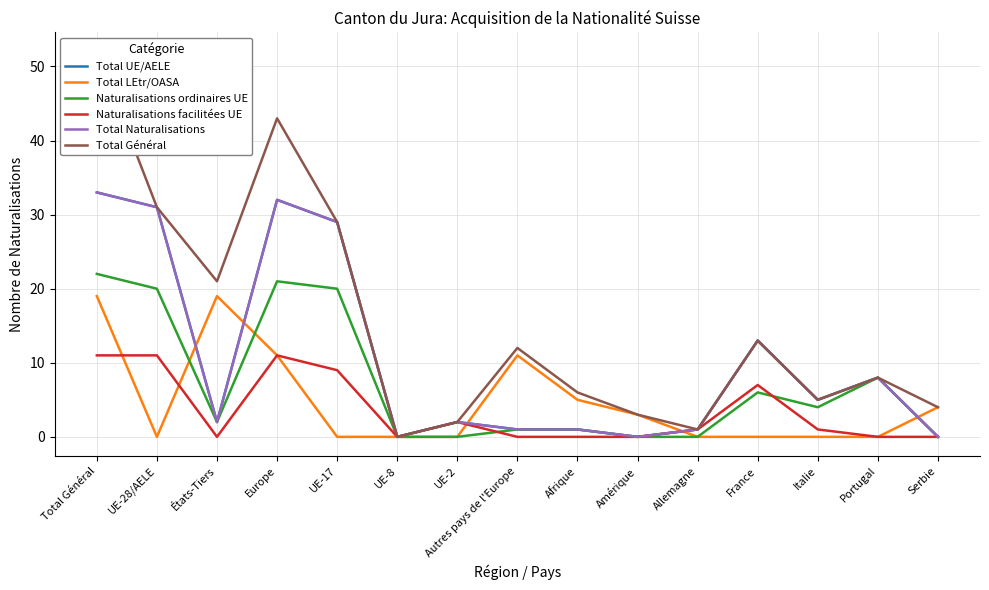

How many values in the Total Général series are below 8?

7